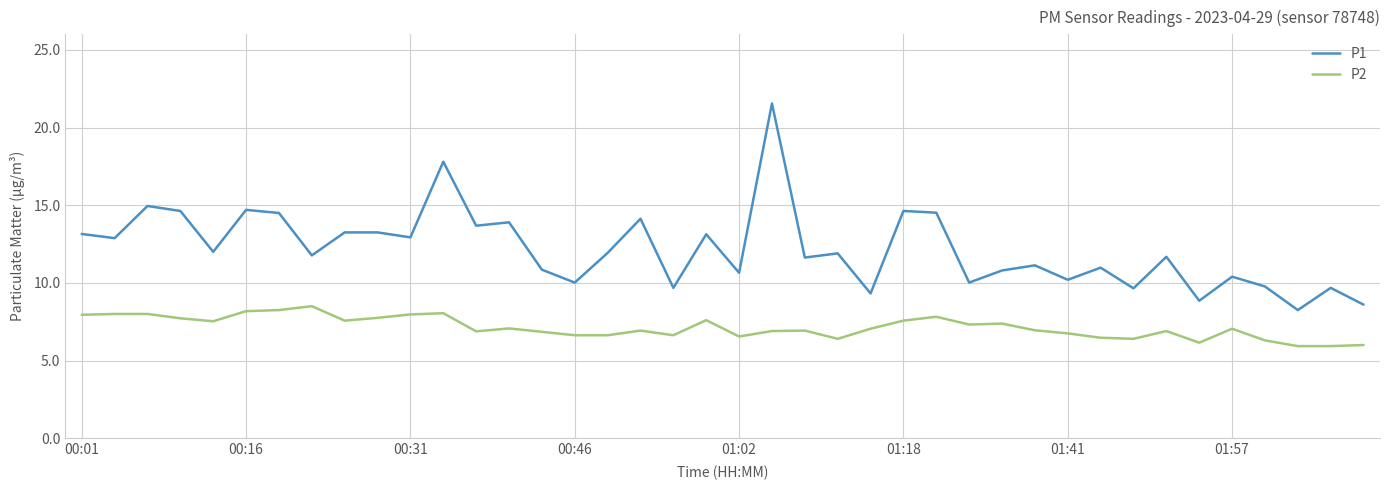

Which series has the widest spread of values?

P1